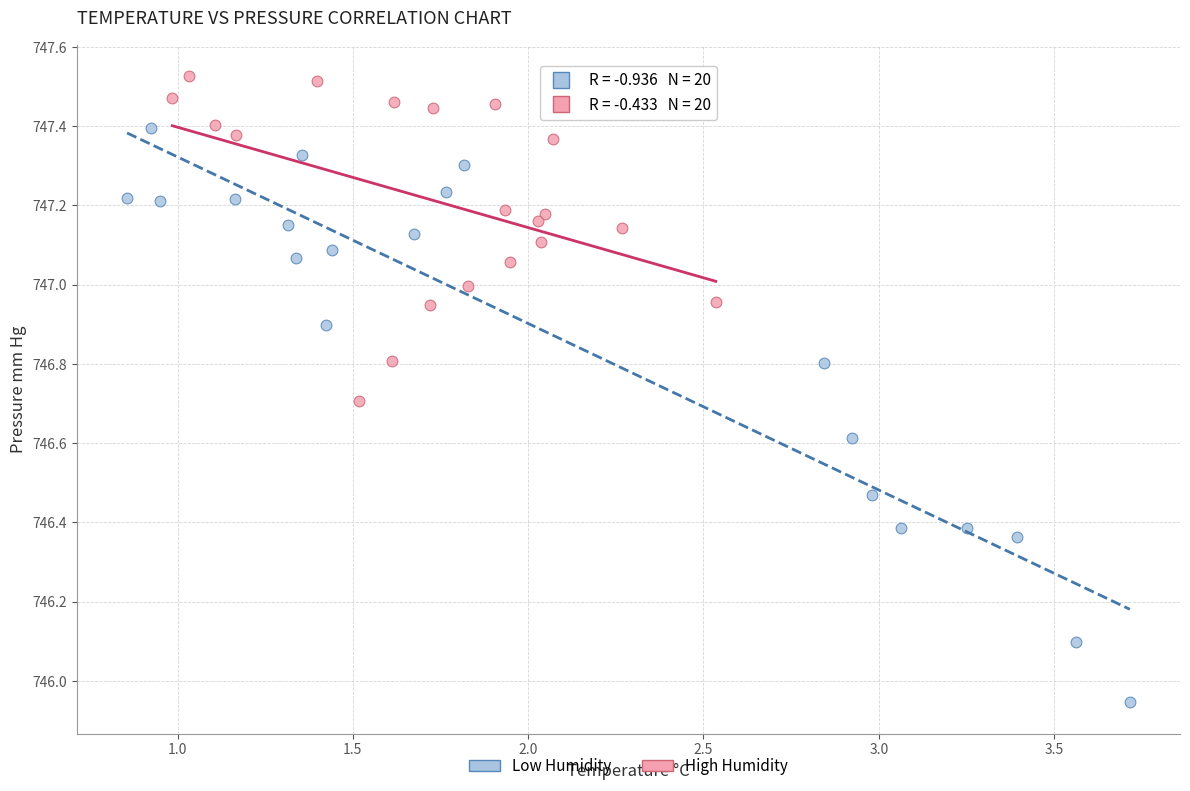

Which series reaches the minimum Y coordinate?

Low Humidity